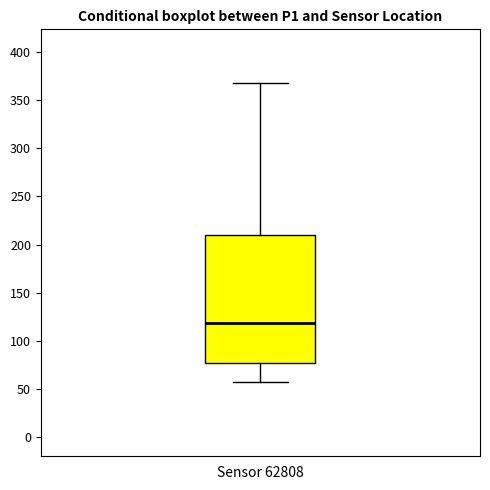

Where is the upper edge of the box for Sensor 62808 on the y-axis? The values are not printed on the chart, so give them approximately, as read against the axis.

210